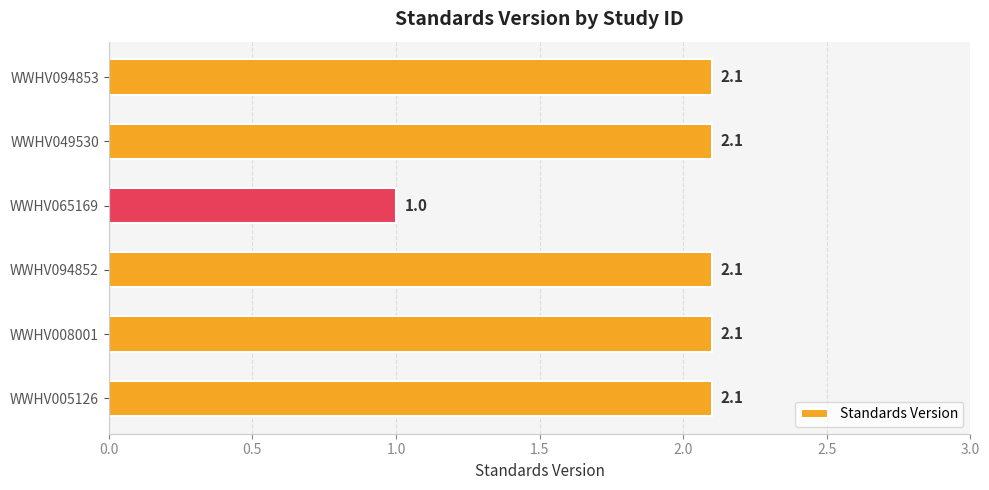

At which category does the chart reach its minimum across all series?

WWHV065169